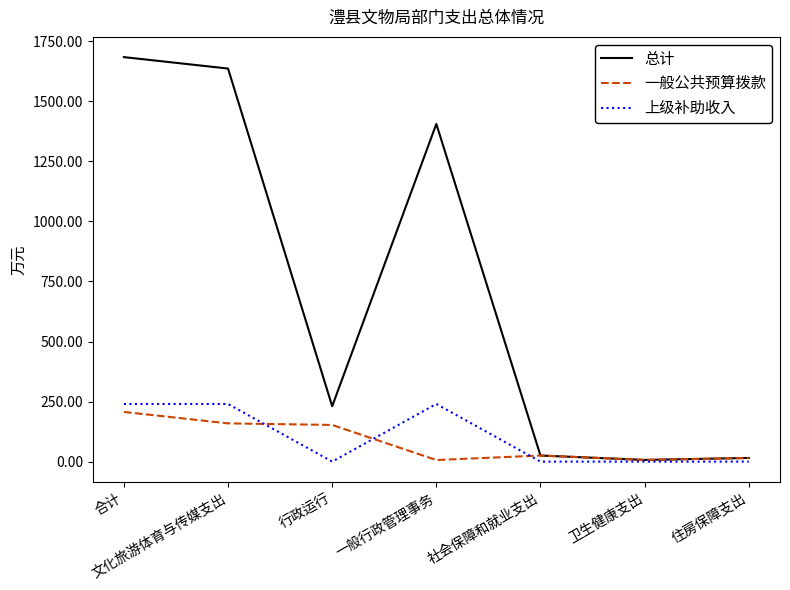

What is the total value across all series at 行政运行?

383.2